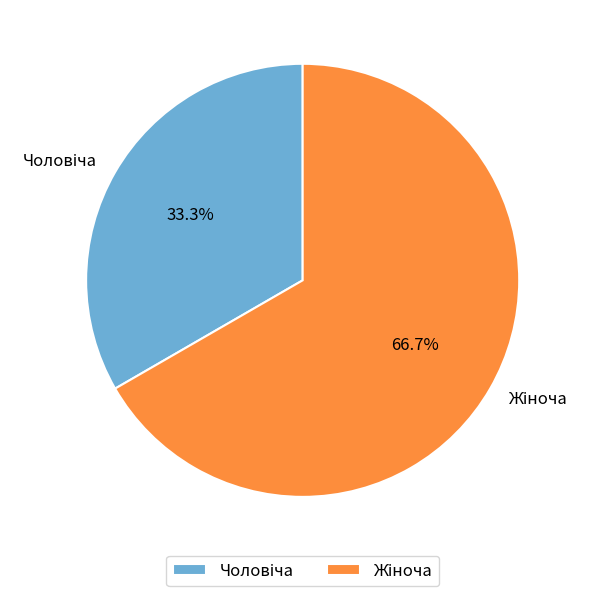

Is there any slice that represents more than half of the pie?

Yes